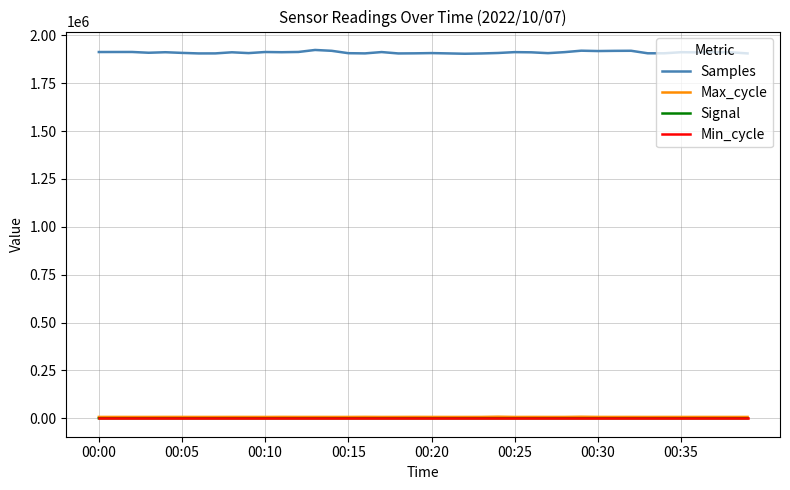

True or false: Max_cycle and Min_cycle intersect in this chart.

False